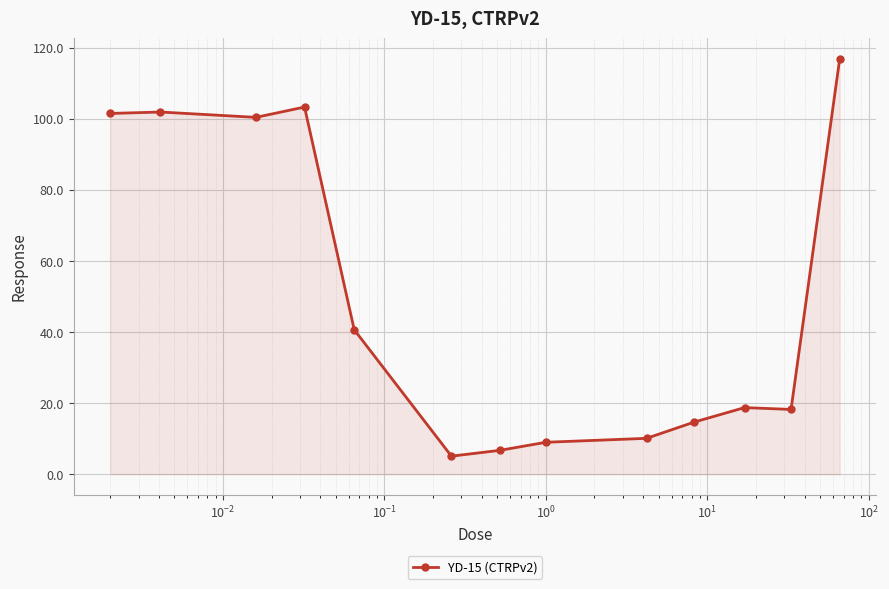

What is the average value?

49.8